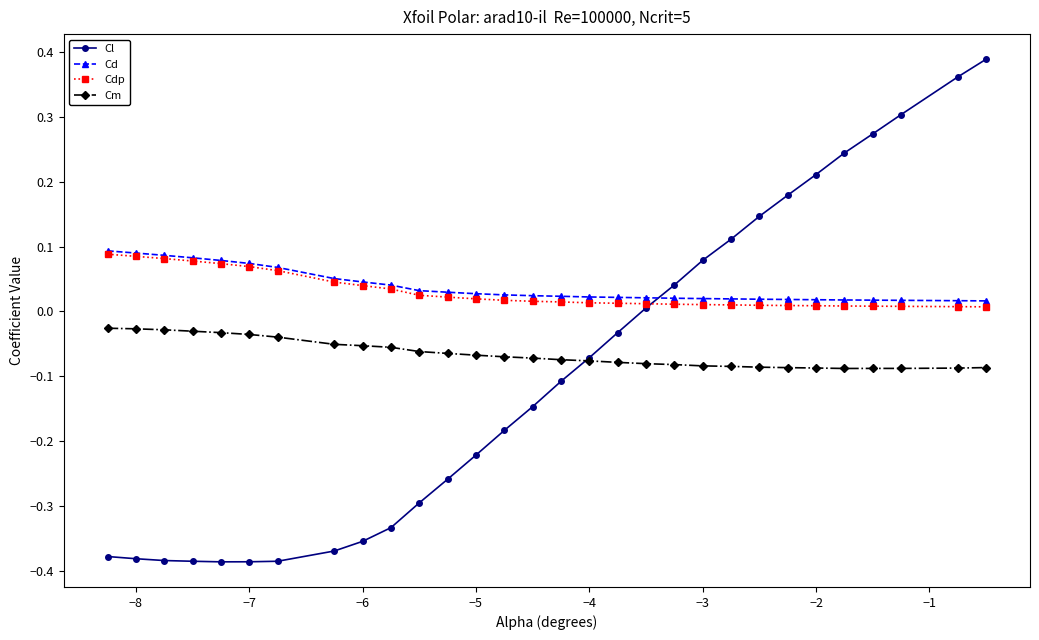

Which series has the largest range (max minus min)?

Cl